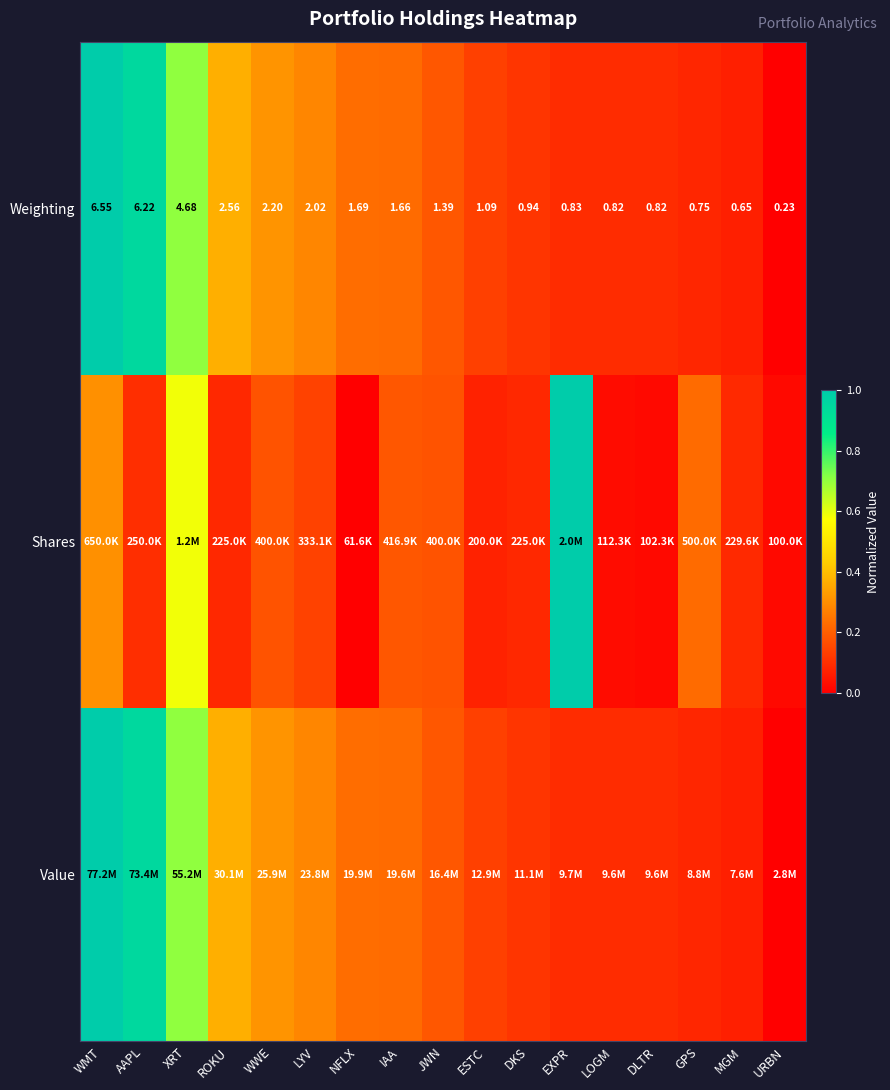

What is the average value of the Shares series?

0.2